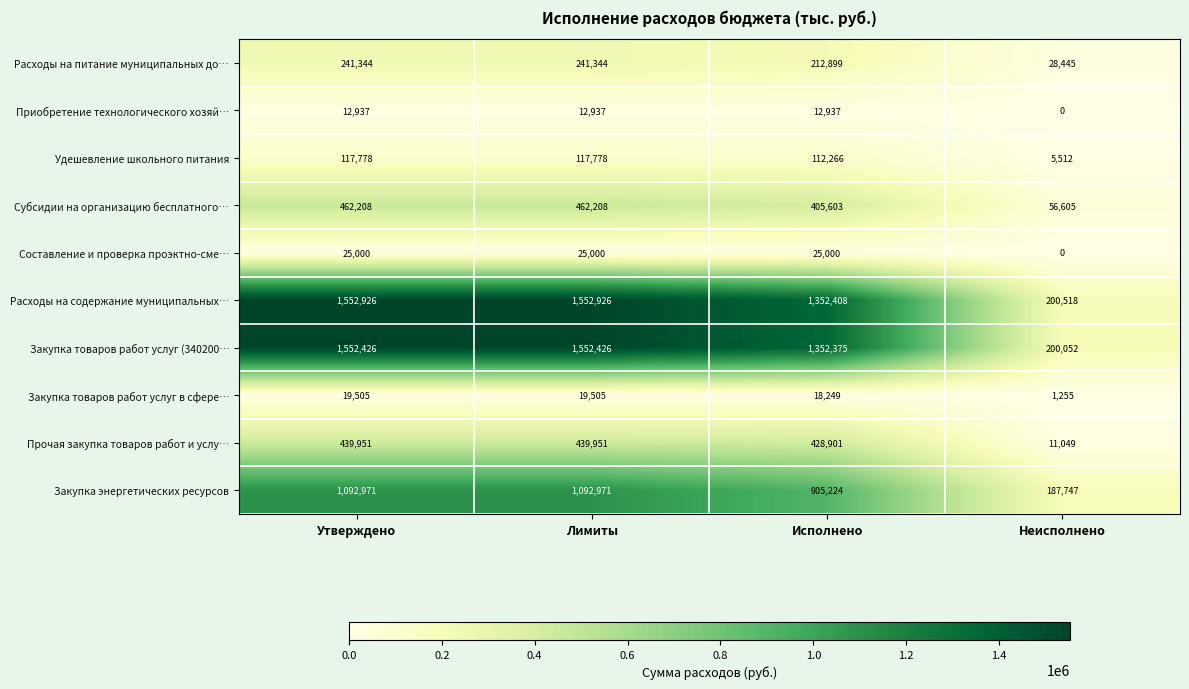

What is the sum of the Составление и проверка проэктно-сме… values at Утверждено and Лимиты?

50000